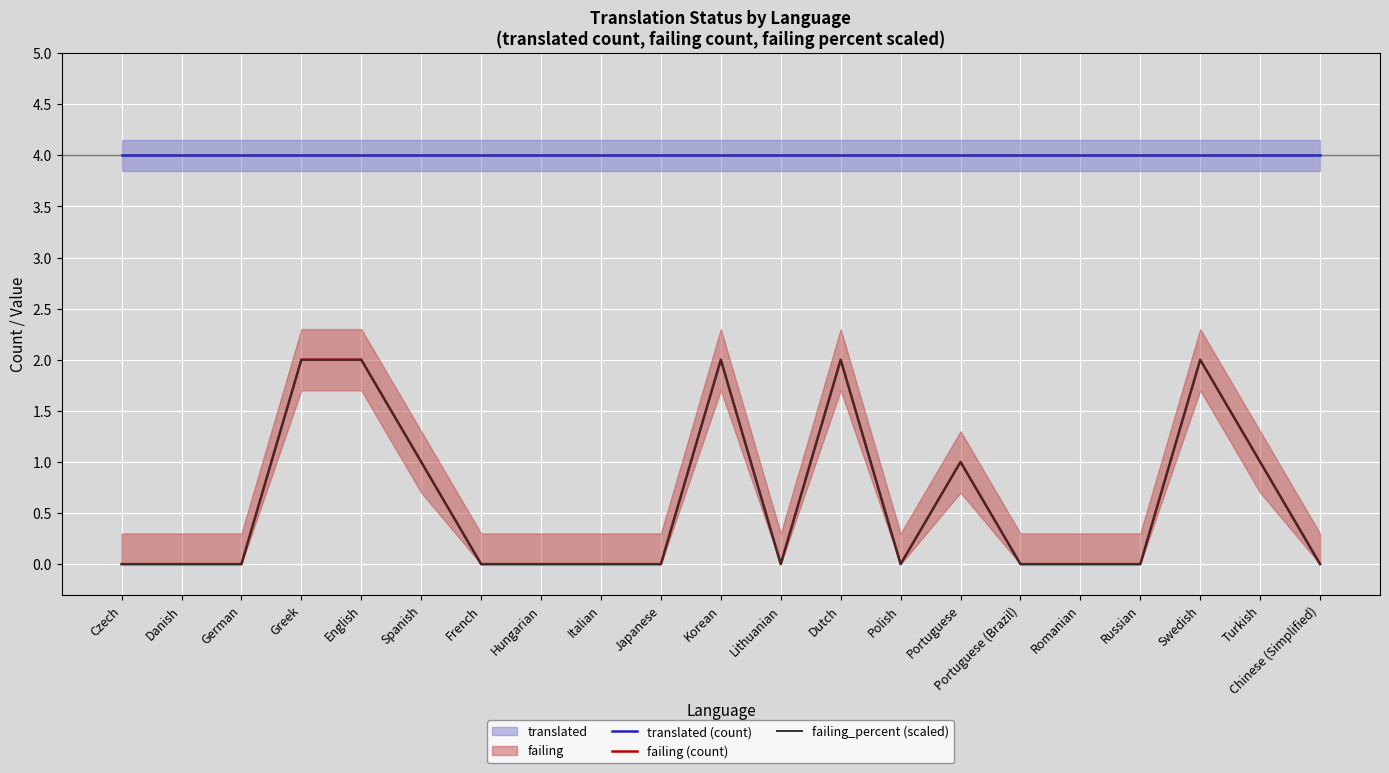

Which category has the highest value in the failing (count) series?

Greek